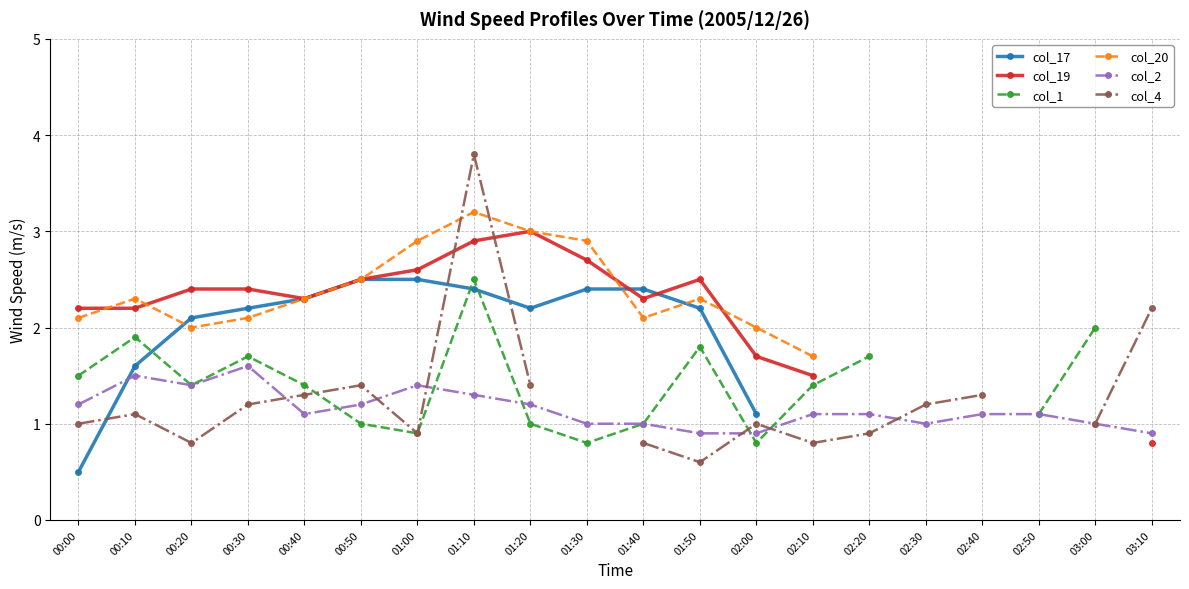

Between which two adjacent categories do col_4 and col_20 first intersect?

01:00 and 01:10